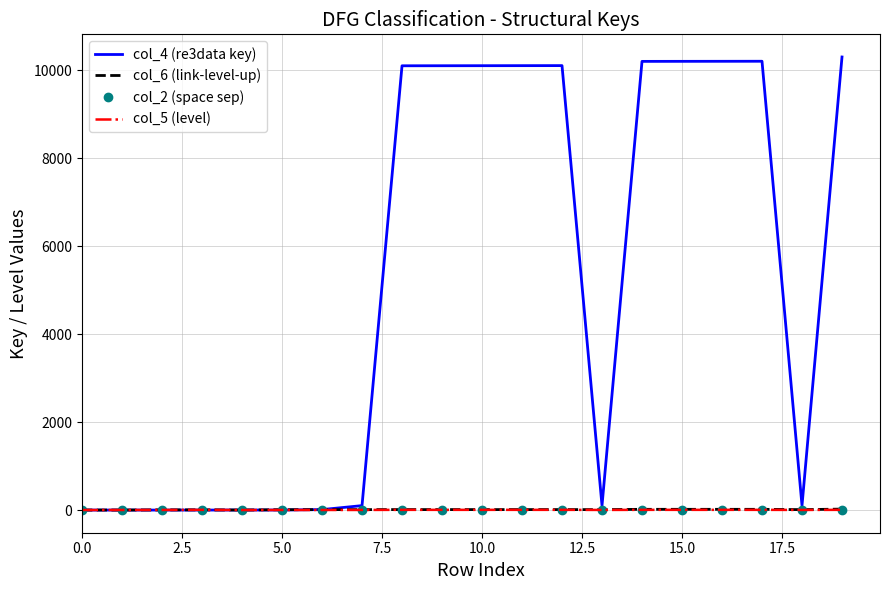

Which series has the widest spread of values?

col_4 (re3data key)